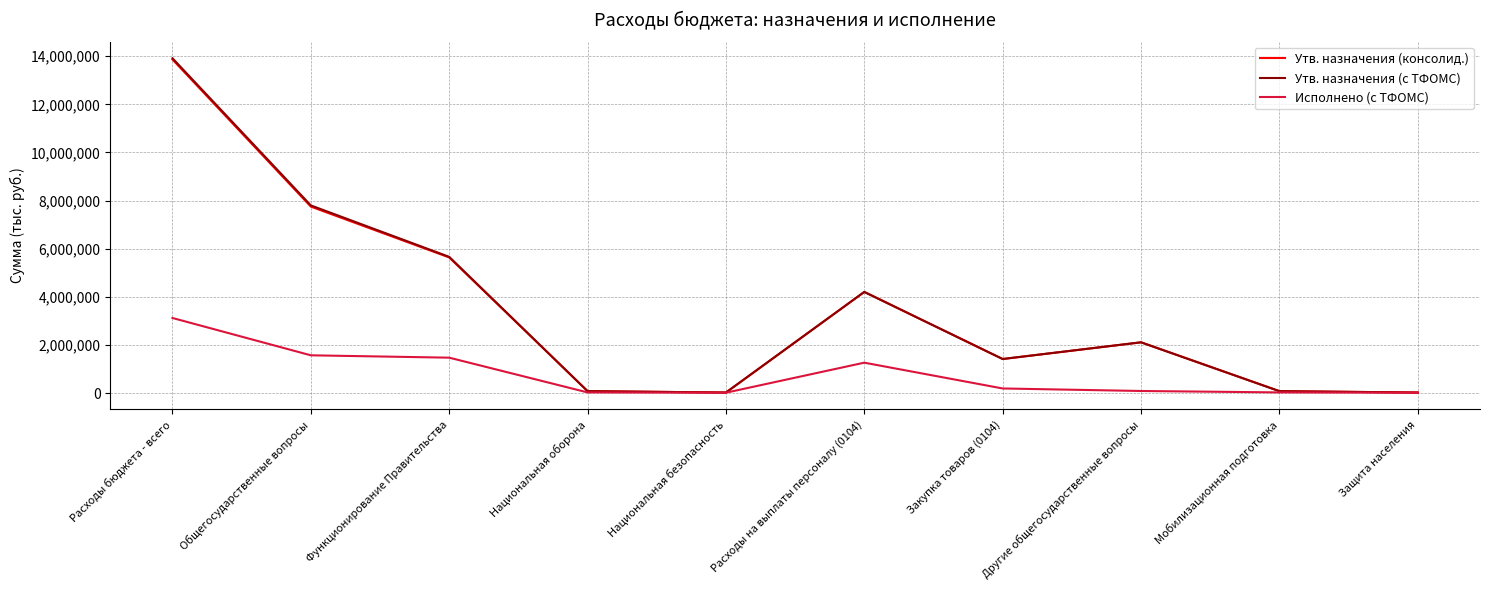

At which category is the sum across all series the highest?

Расходы бюджета - всего